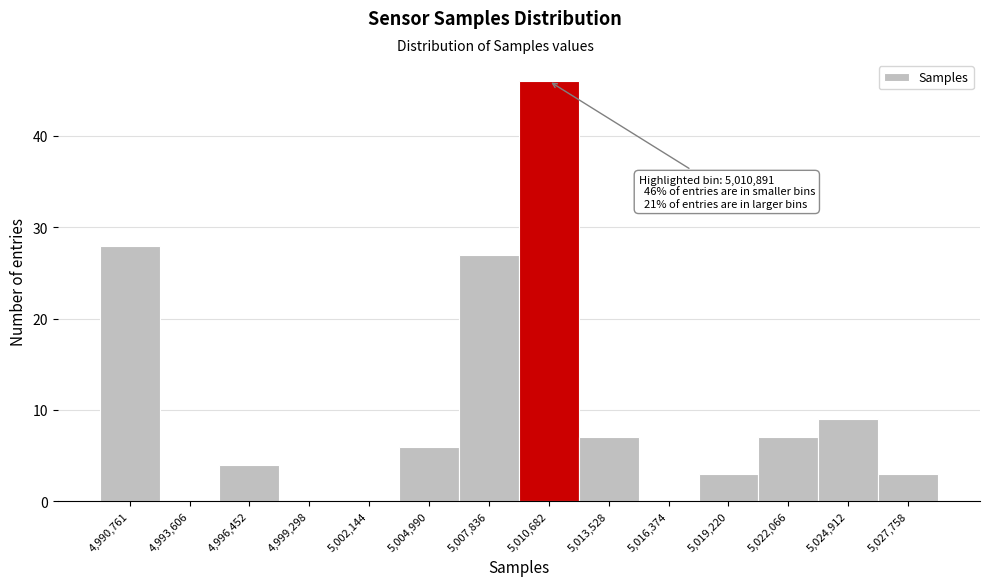

Reading right to left, what are all the values shown in this chart?

5,027,758=3	5,024,912=9	5,022,066=7	5,019,220=3	5,016,374=0	5,013,528=7	5,010,682=46	5,007,836=27	5,004,990=6	5,002,144=0	4,999,298=0	4,996,452=4	4,993,606=0	4,990,761=28